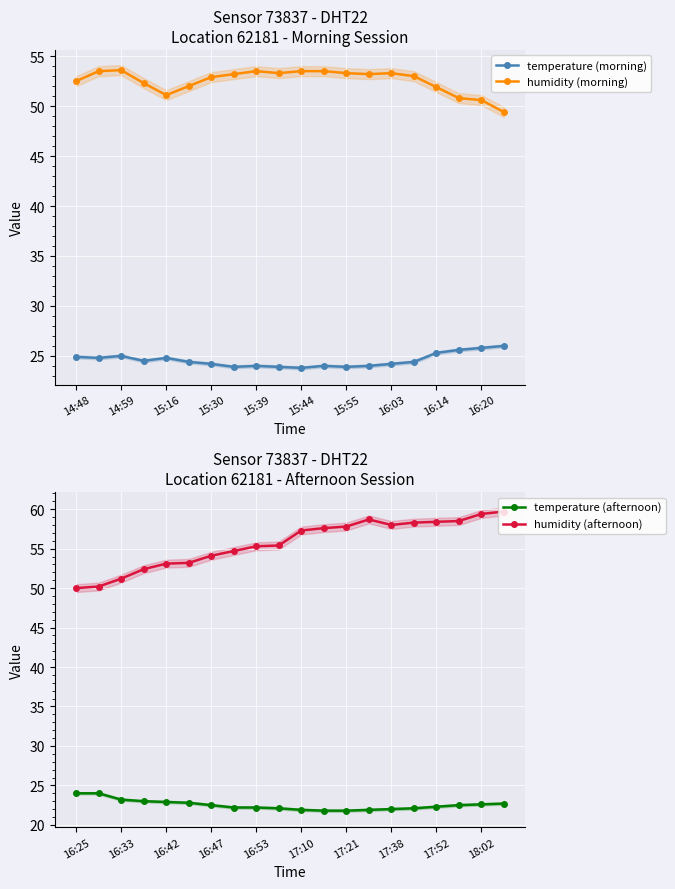

What are all the series names shown in the legend?

temperature (morning), humidity (morning), temperature (afternoon), humidity (afternoon)